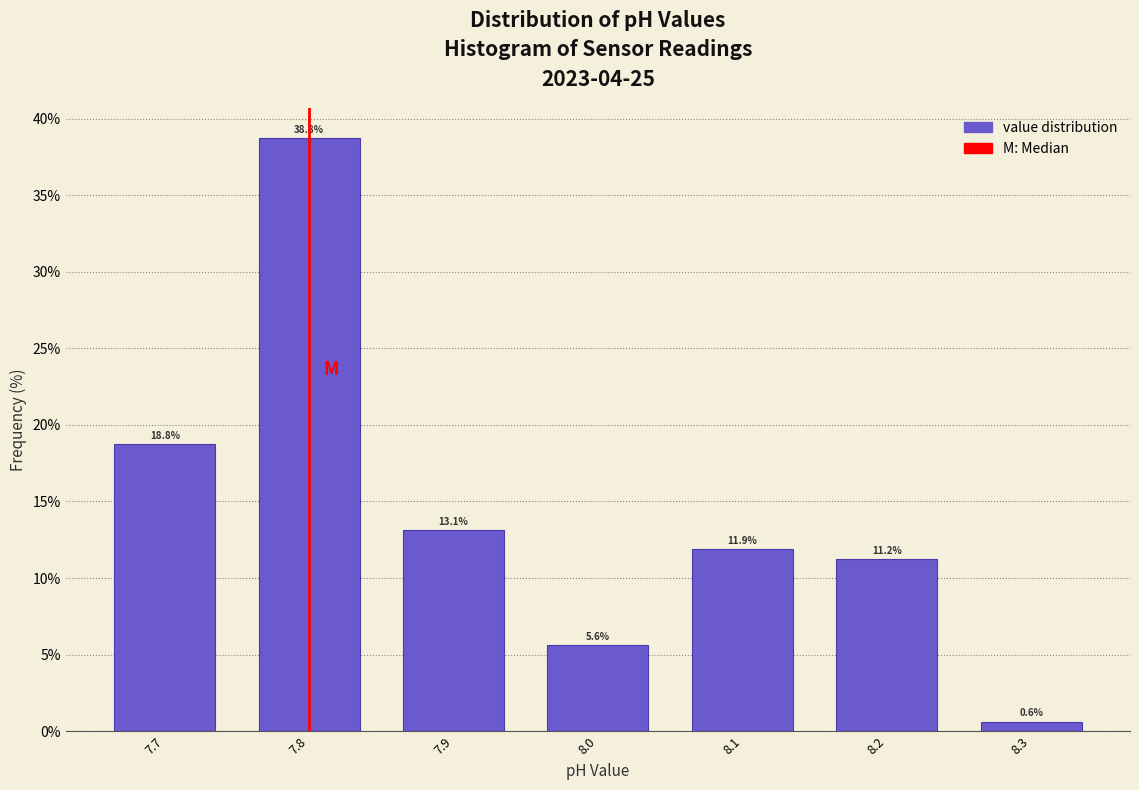

Which range on the x-axis has the tallest bar?

7.75 to 7.85